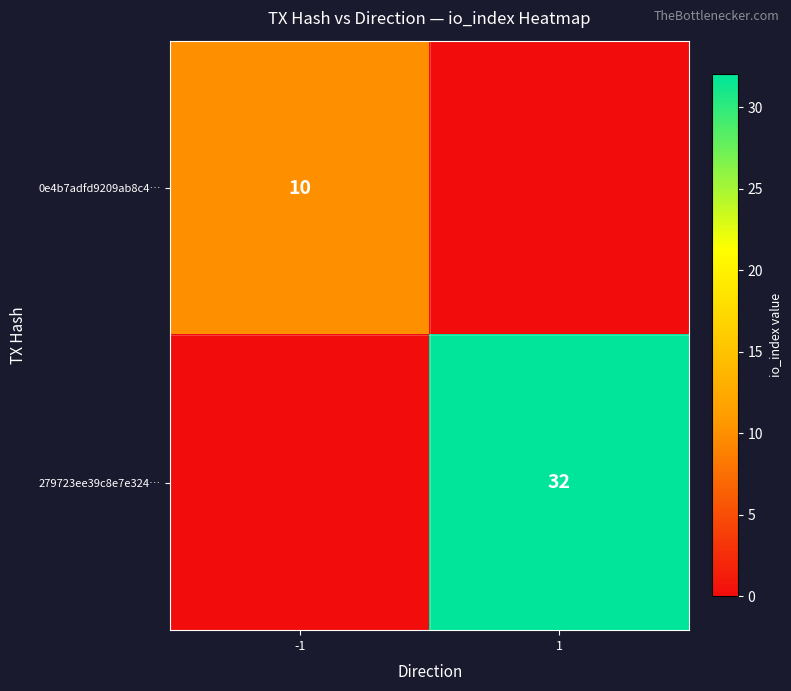

The 0e4b7adfd9209ab8c4… series shows 10 at -1. True or false?

True